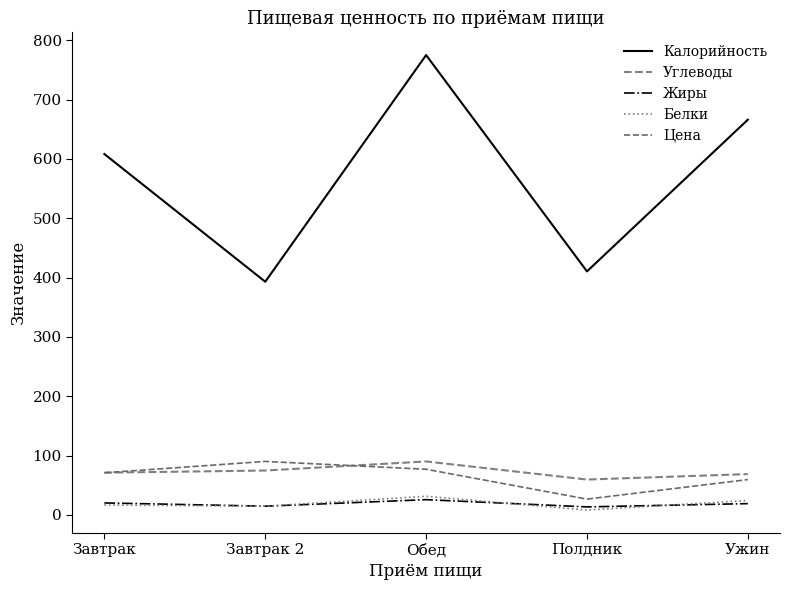

True or false: Калорийность has a value of 410.3 at Полдник.

True